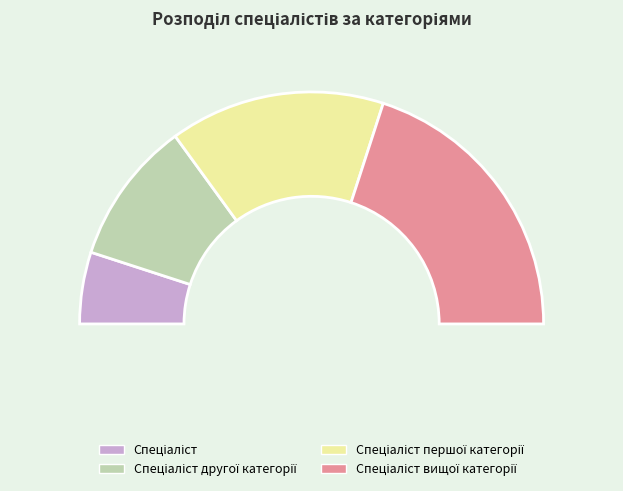

Which slice is the smallest?

Спеціаліст